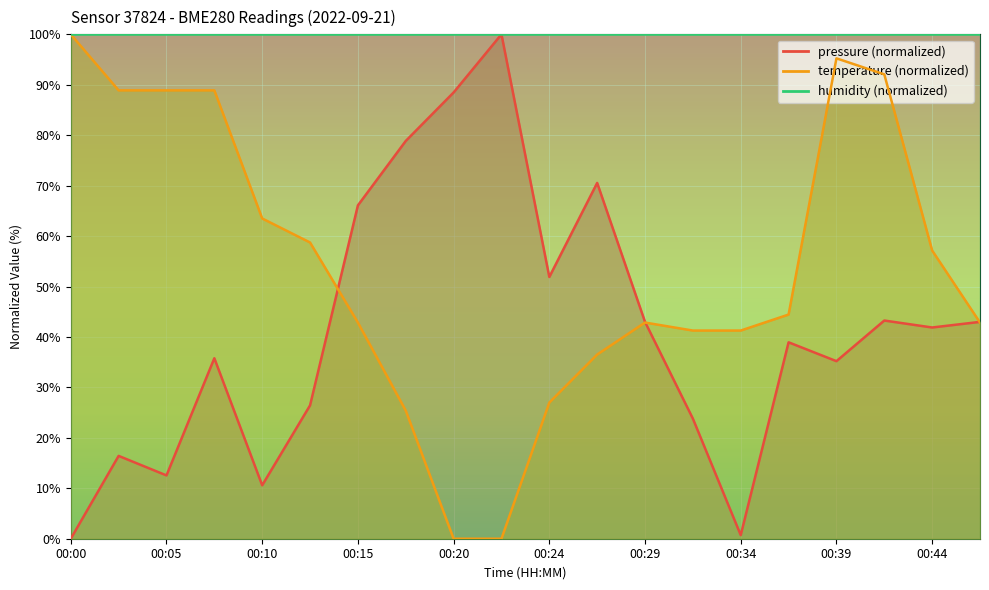

Does the chart display data point markers on the line(s)?

No